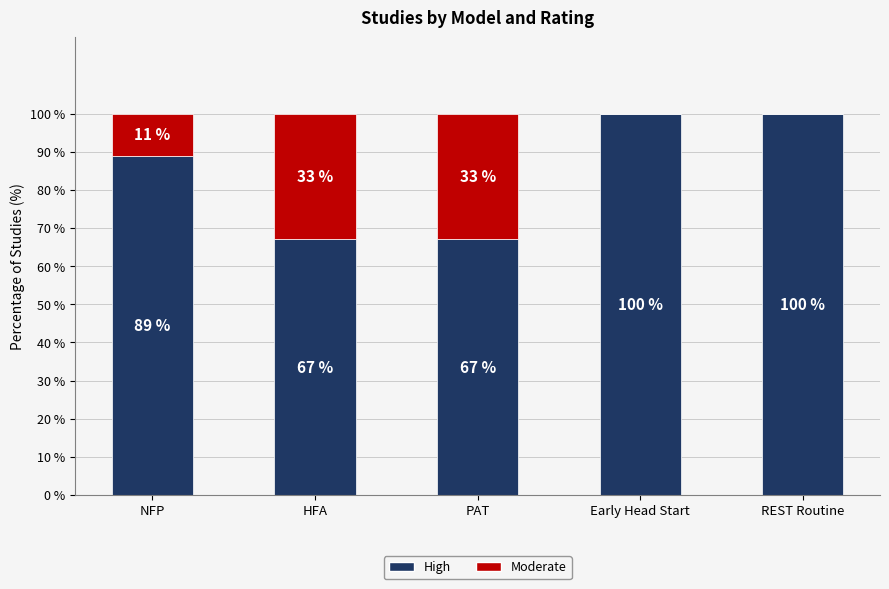

What is the total value across all series at Early Head Start?

100